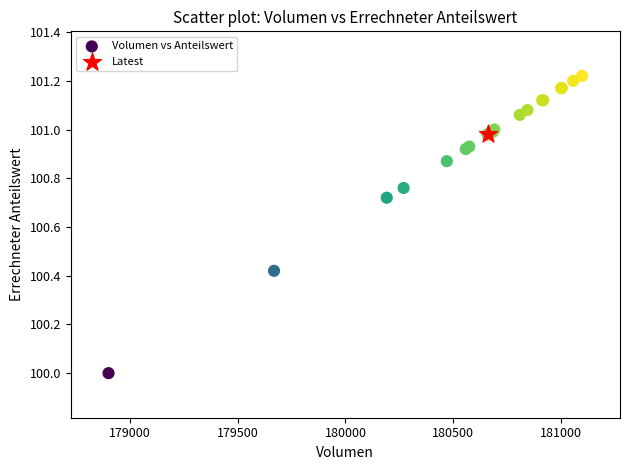

What are all the series names shown in the legend?

Volumen vs Anteilswert, Latest